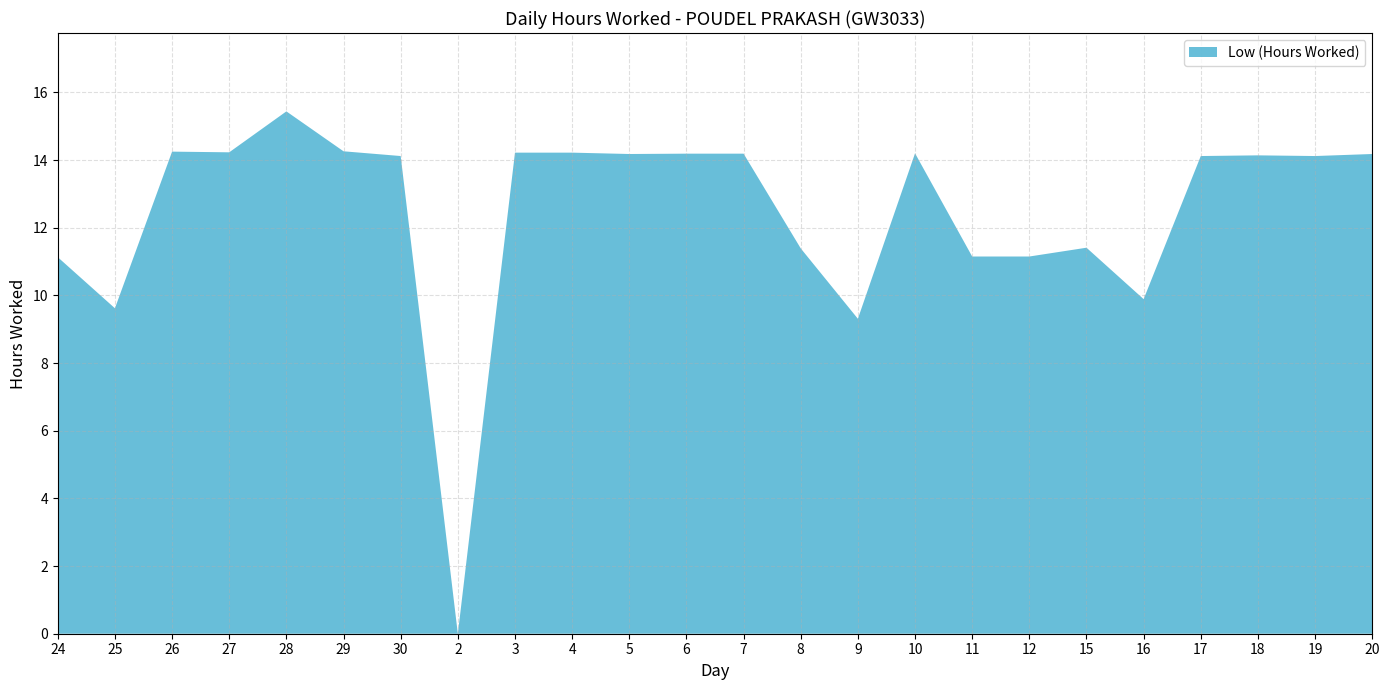

Reading left to right, extract all data points from this chart.

24=11.1	25=9.6	26=14.2	27=14.2	28=15.4	29=14.3	30=14.1	2=0.0	3=14.2	4=14.2	5=14.2	6=14.2	7=14.2	8=11.4	9=9.3	10=14.2	11=11.2	12=11.2	15=11.4	16=9.9	17=14.1	18=14.1	19=14.1	20=14.2